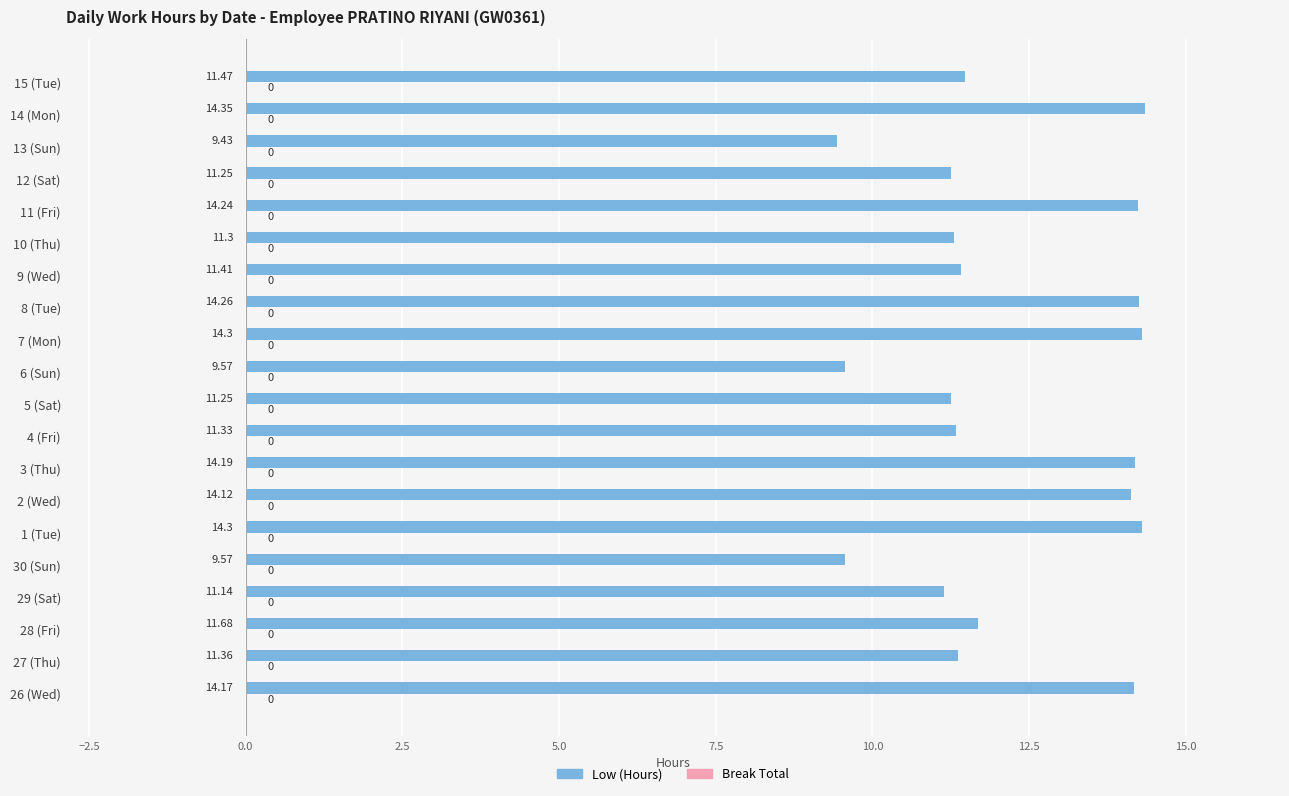

What is the difference between the values at 27 (Thu) and 14 (Mon)?

3.0